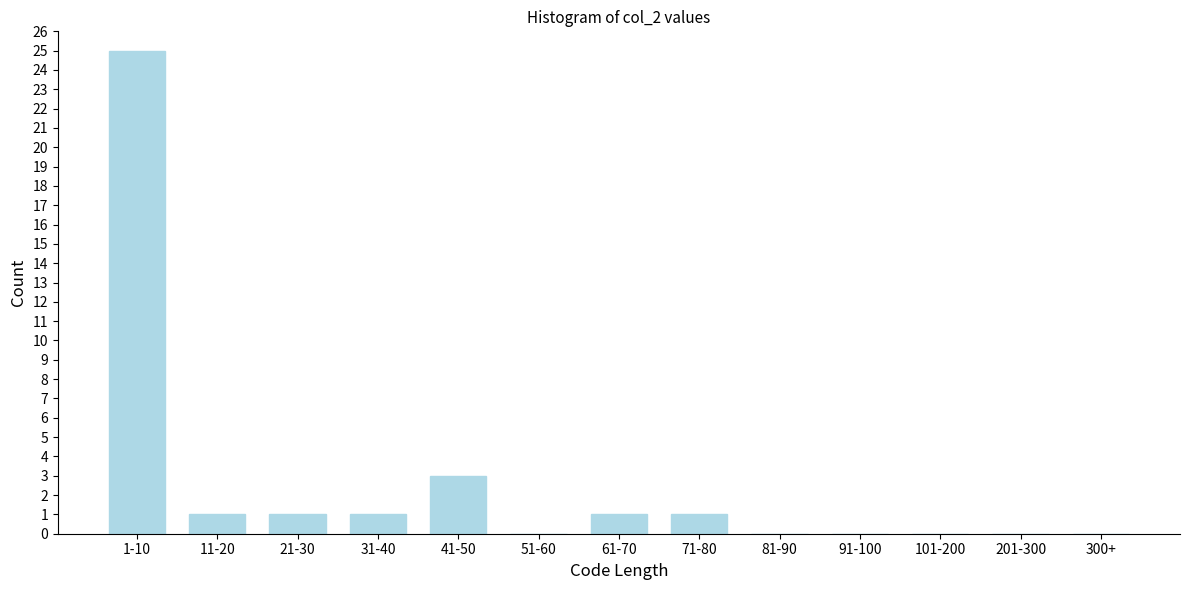

Reading left to right, what are all the values shown in this chart?

1-10=25	11-20=1	21-30=1	31-40=1	41-50=3	51-60=0	61-70=1	71-80=1	81-90=0	91-100=0	101-200=0	201-300=0	300+=0